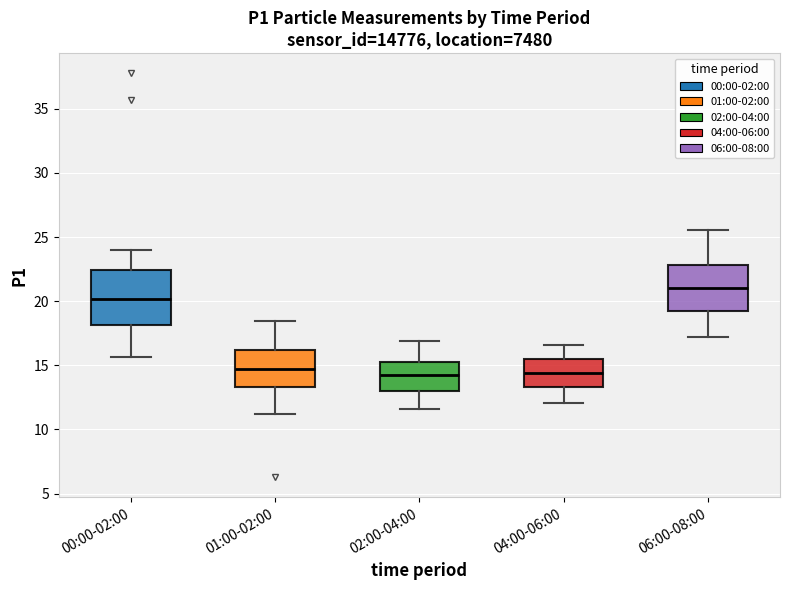

Reading left to right, transcribe this box plot: for each box, give where its median line is, the range the box spans, and where its two whiskers end, as read against the y-axis. The values are not printed on the chart, so give them approximately, as read against the axis.

00:00-02:00: median 20.0, box 18.0 to 22.5, whiskers 15.5 to 24.0
01:00-02:00: median 14.5, box 13.5 to 16.0, whiskers 11.0 to 18.5
02:00-04:00: median 14.0, box 13.0 to 15.0, whiskers 11.5 to 17.0
04:00-06:00: median 14.5, box 13.5 to 15.5, whiskers 12.0 to 16.5
06:00-08:00: median 21.0, box 19.0 to 23.0, whiskers 17.0 to 25.5